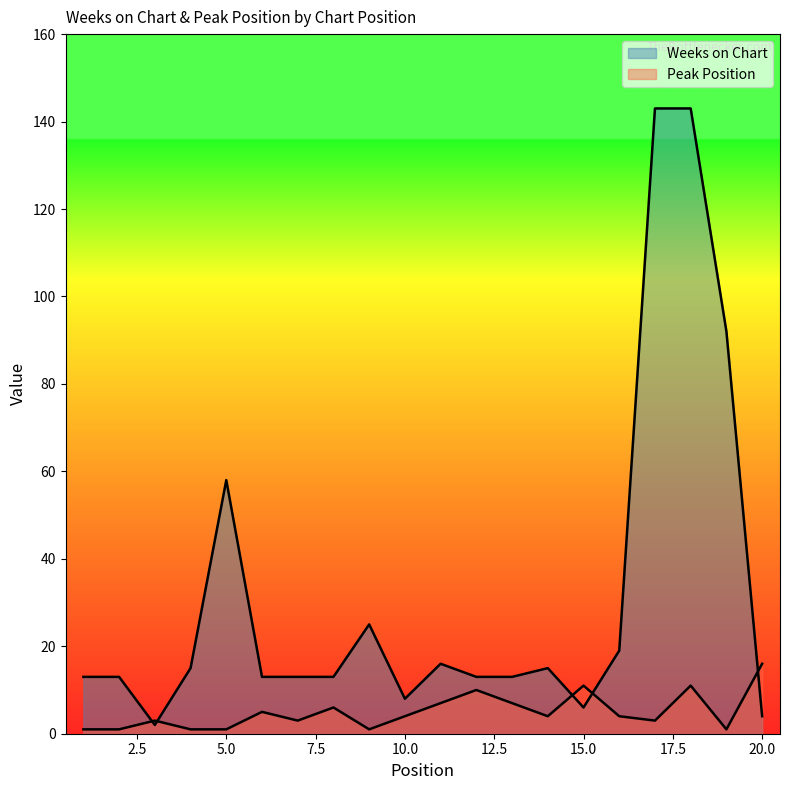

What is the difference between the maximum and second lowest values in the Weeks on Chart series?

139